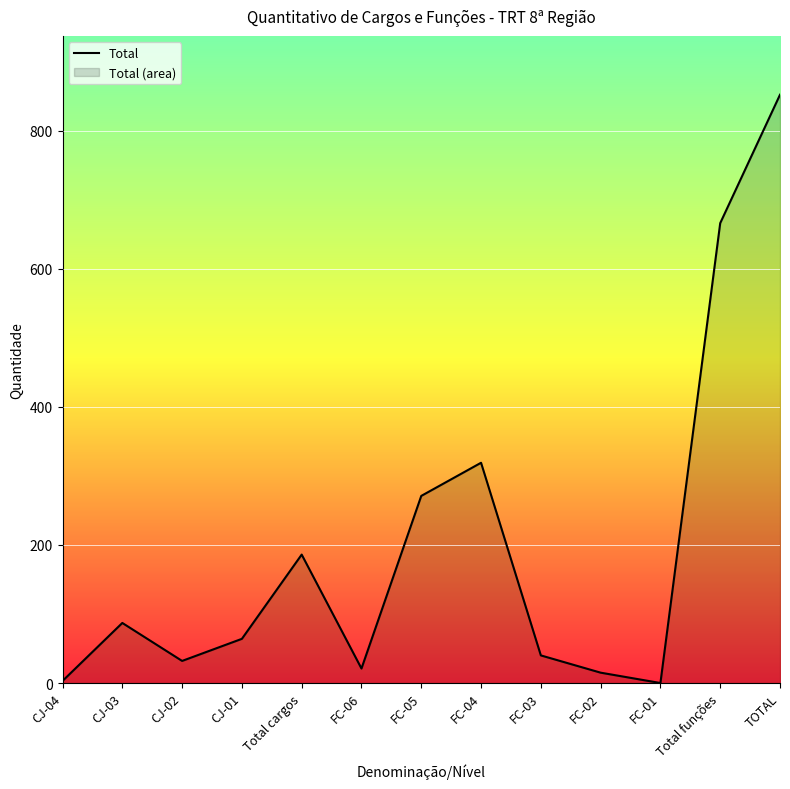

How many lines are shown in the chart?

1